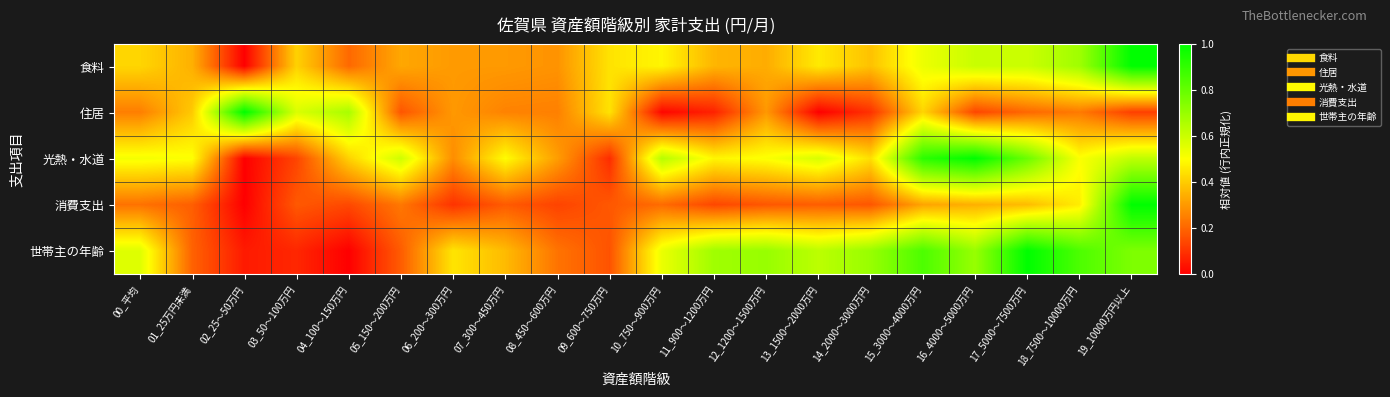

At how many categories does at least one series exceed 0?

20